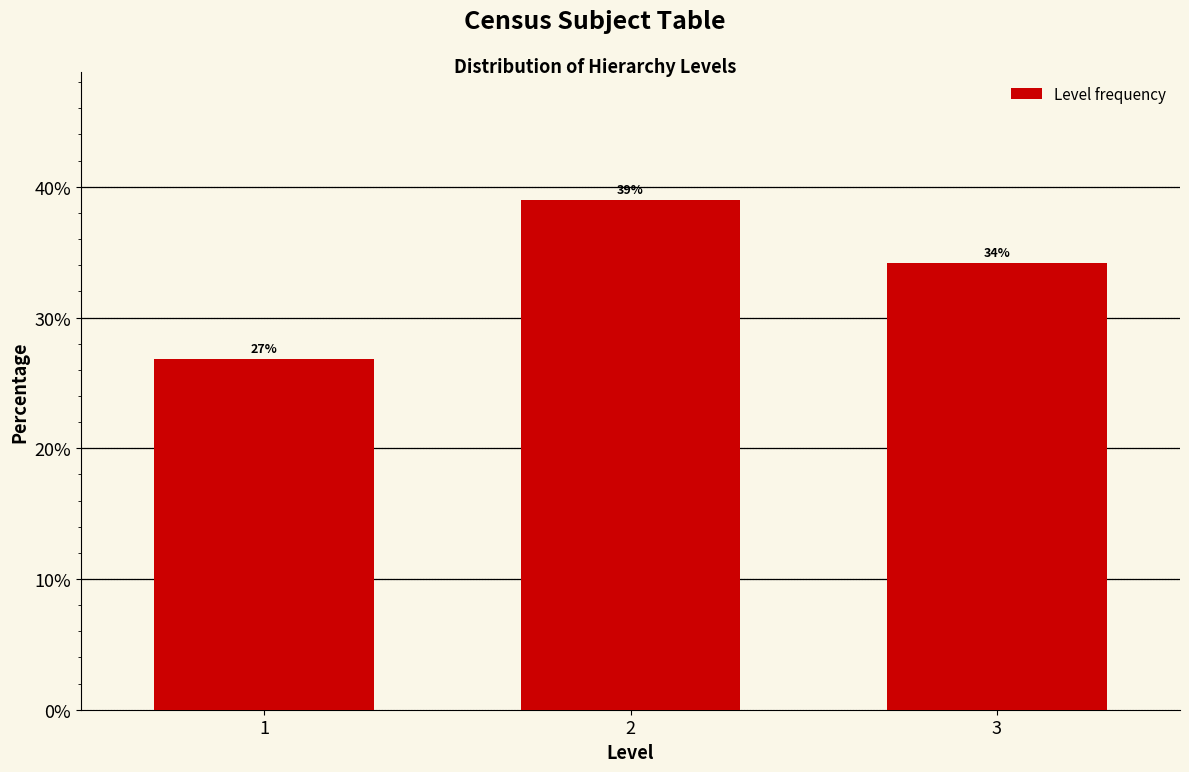

What is the ratio of the value at 1 to the value at 2?

0.7